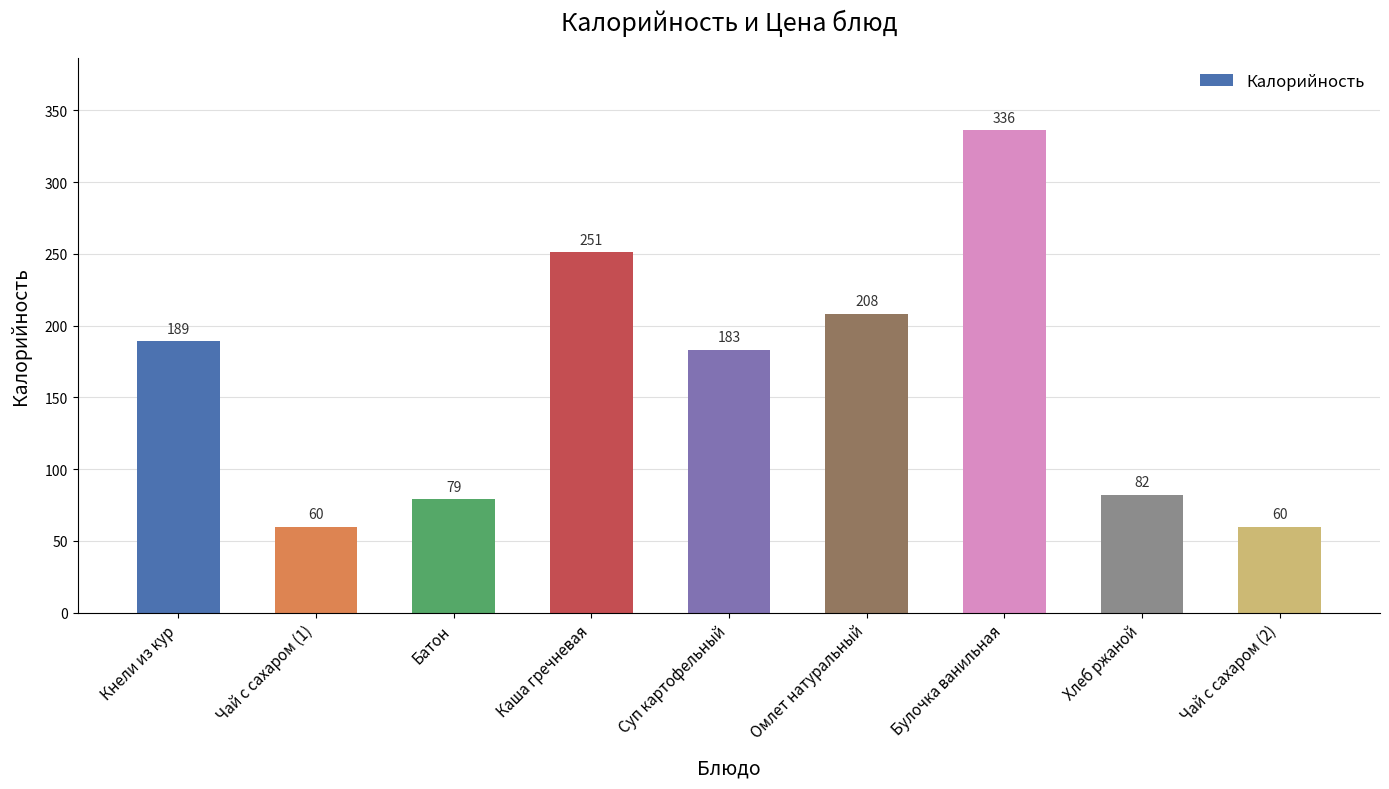

What is the greatest value displayed?

336